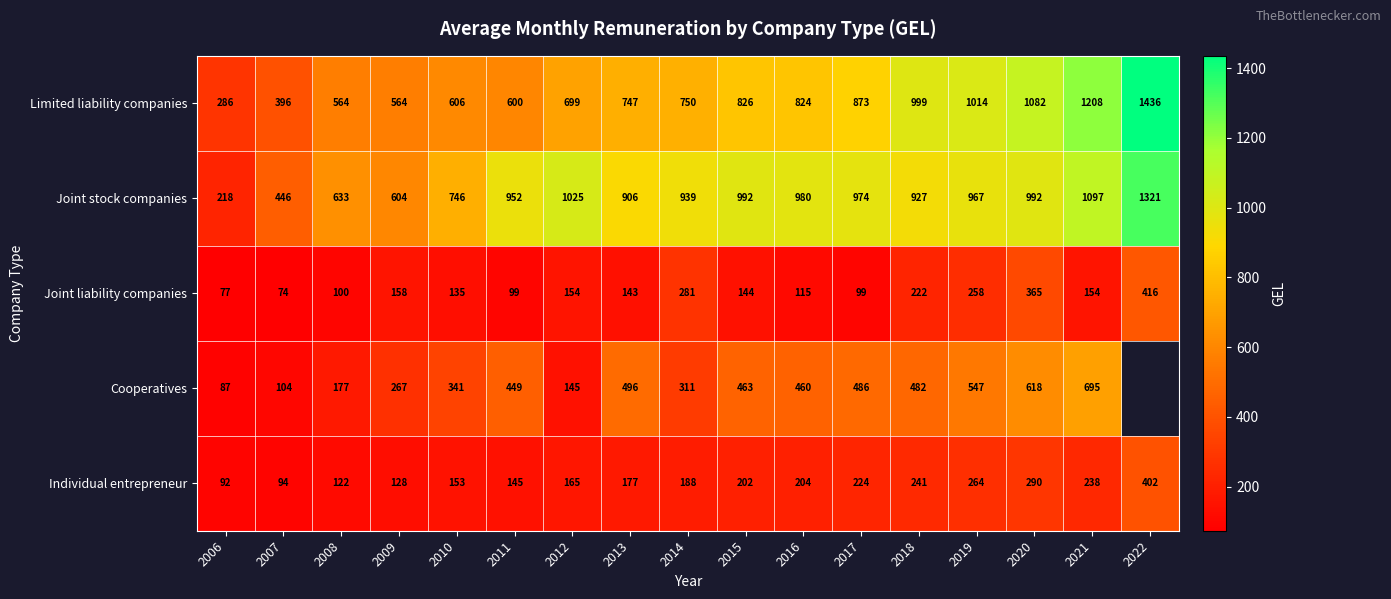

What is the difference between the Joint stock companies values at 2016 and 2015?

12.0